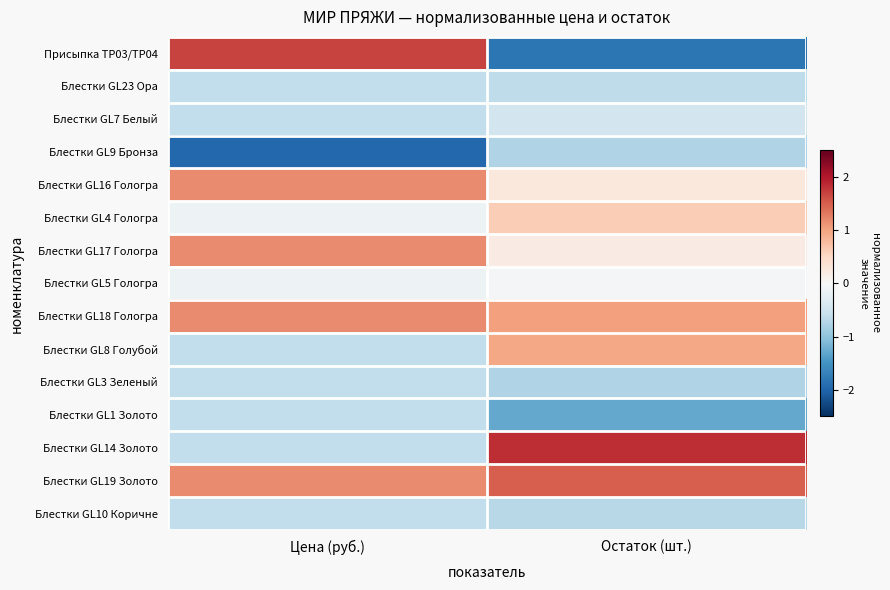

Reading left to right, list all the values displayed in this chart.

Присыпка TP03/TP04: Цена (руб.)=1.7	Остаток (шт.)=-1.8
Блестки GL23 Ора: Цена (руб.)=-0.6	Остаток (шт.)=-0.6
Блестки GL7 Белый: Цена (руб.)=-0.6	Остаток (шт.)=-0.4
Блестки GL9 Бронза: Цена (руб.)=-2.0	Остаток (шт.)=-0.7
Блестки GL16 Гологра: Цена (руб.)=1.2	Остаток (шт.)=0.3
Блестки GL4 Гологра: Цена (руб.)=-0.1	Остаток (шт.)=0.6
Блестки GL17 Гологра: Цена (руб.)=1.2	Остаток (шт.)=0.2
Блестки GL5 Гологра: Цена (руб.)=-0.1	Остаток (шт.)=-0.0
Блестки GL18 Гологра: Цена (руб.)=1.2	Остаток (шт.)=1.0
Блестки GL8 Голубой: Цена (руб.)=-0.6	Остаток (шт.)=1.0
Блестки GL3 Зеленый: Цена (руб.)=-0.6	Остаток (шт.)=-0.7
Блестки GL1 Золото: Цена (руб.)=-0.6	Остаток (шт.)=-1.3
Блестки GL14 Золото: Цена (руб.)=-0.6	Остаток (шт.)=1.8
Блестки GL19 Золото: Цена (руб.)=1.2	Остаток (шт.)=1.5
Блестки GL10 Коричне: Цена (руб.)=-0.6	Остаток (шт.)=-0.7